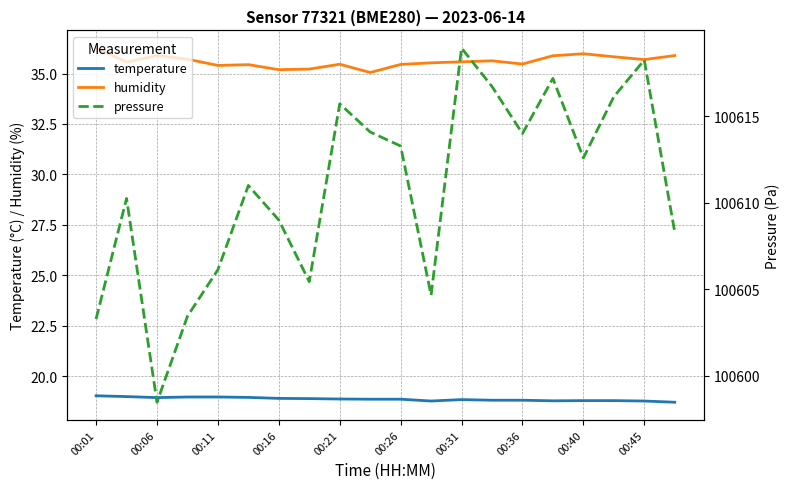

How many interior local valleys does the humidity series have?

6